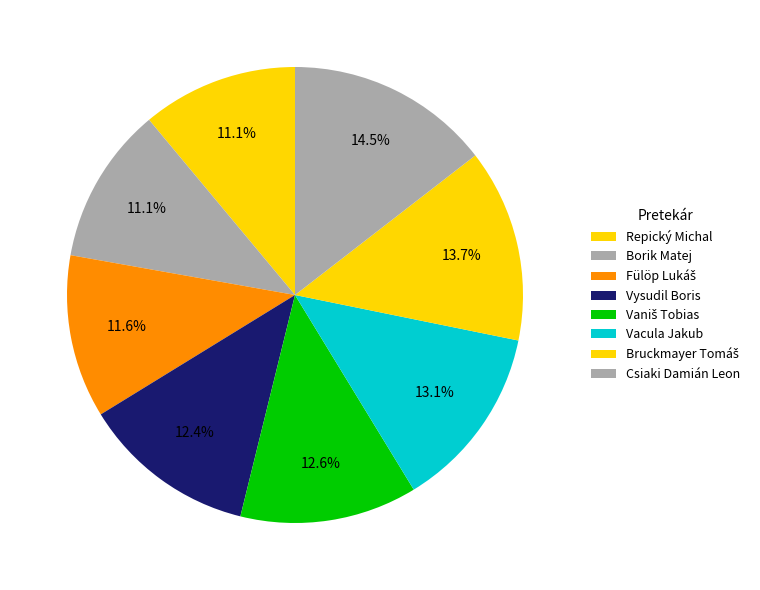

To the nearest percent, what is the average slice percentage?

12%